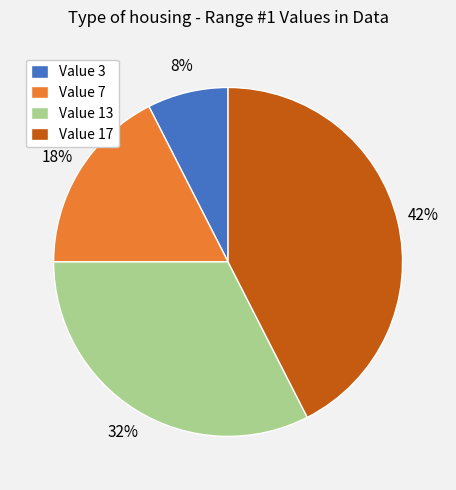

What percentage is the Value 13 slice, to the nearest percent?

32%